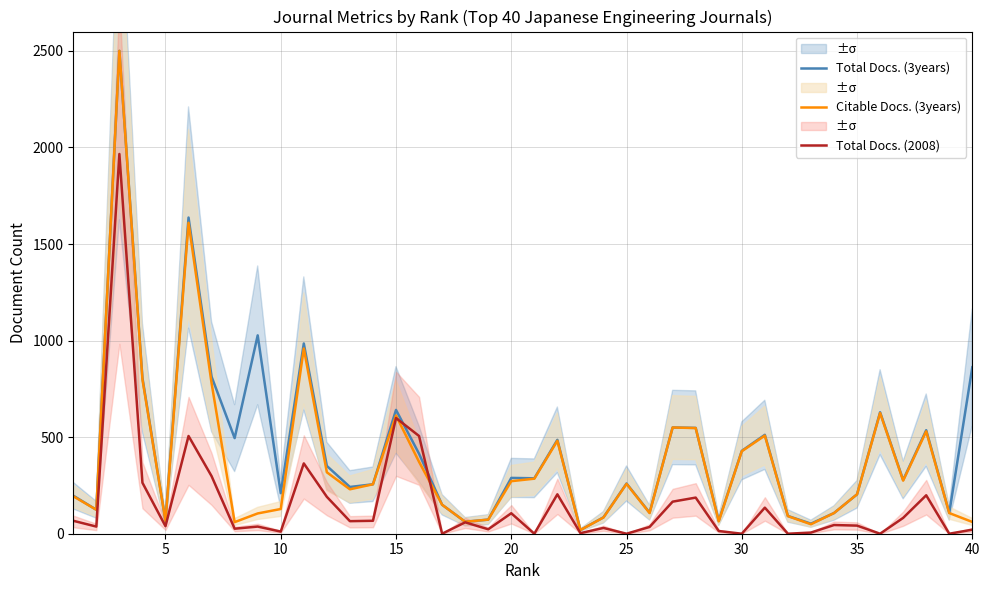

What is the highest value of the Total Docs. (2008) series?

1966